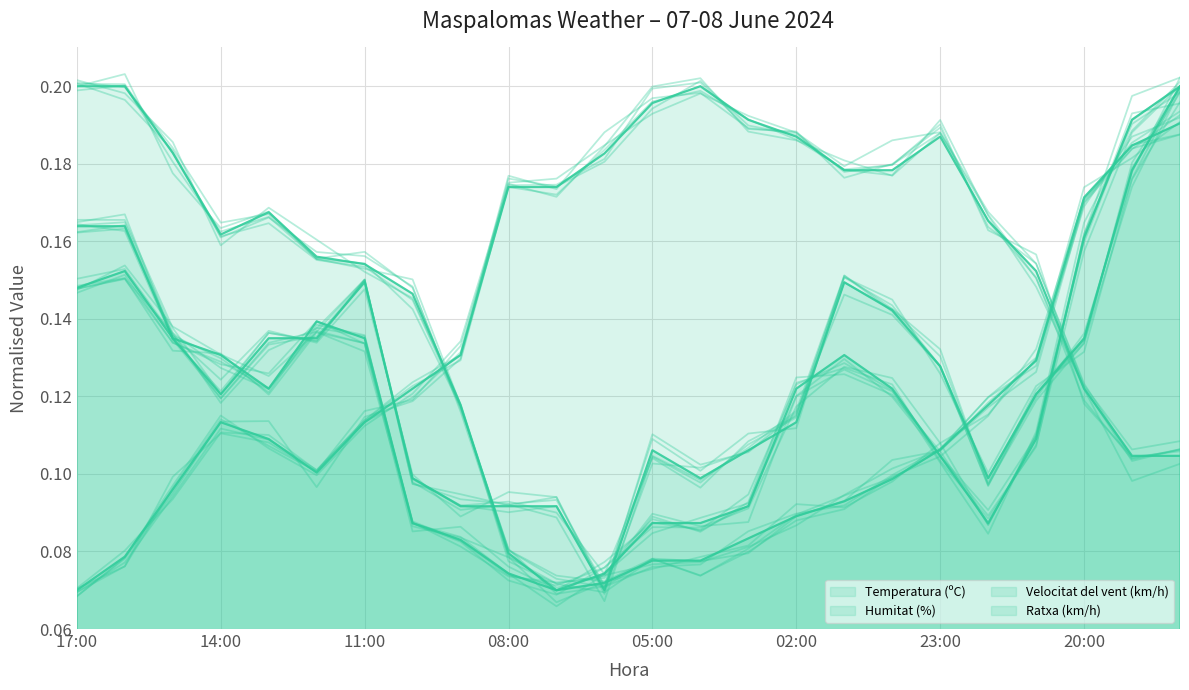

What is the highest value of the Velocitat del vent (km/h) series?

0.2